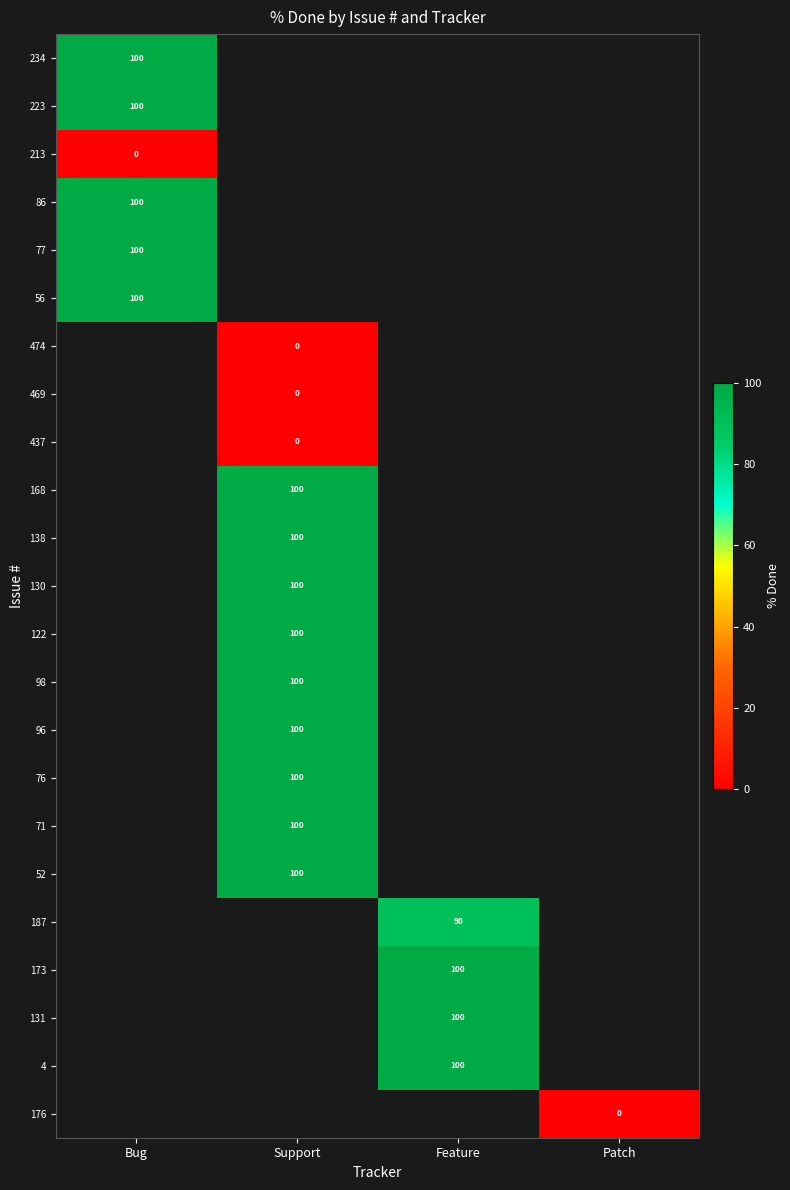

Which label corresponds to the largest value in the chart?

Bug